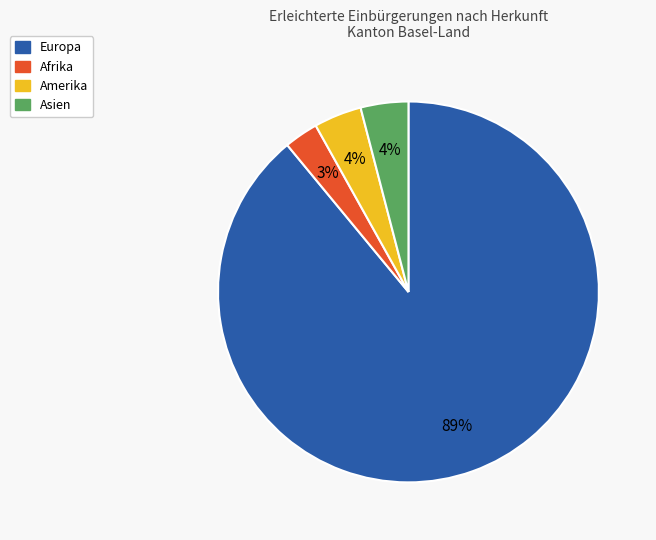

To the nearest percent, what is the difference between the largest and smallest slice percentages?

86%